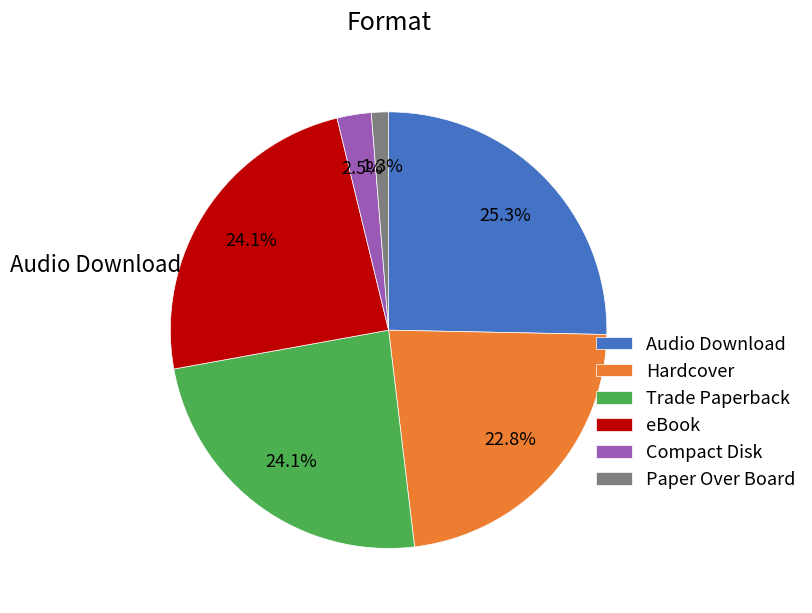

Does any single category account for the majority?

No